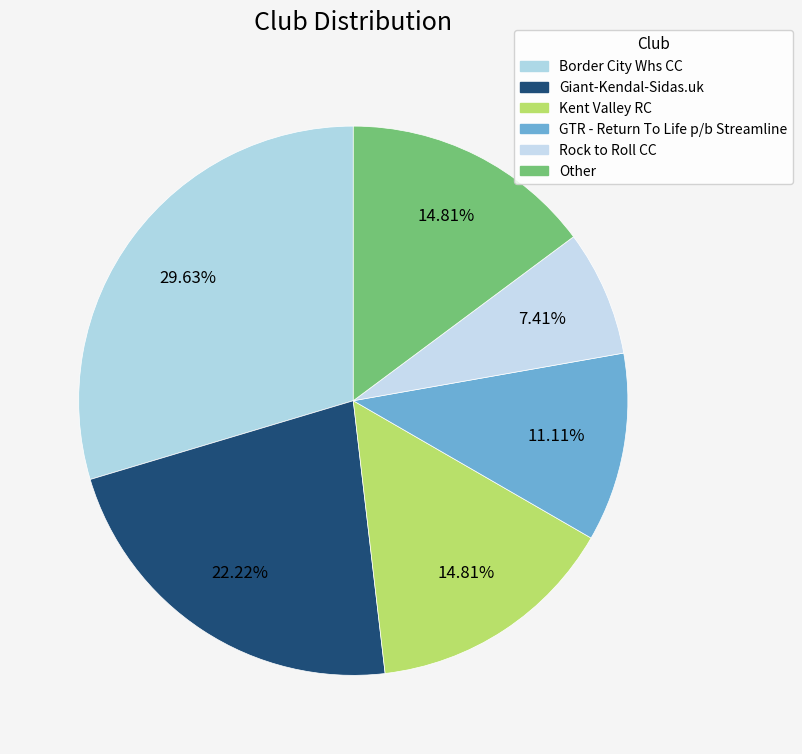

Does Rock to Roll CC account for over 50% of the chart?

No